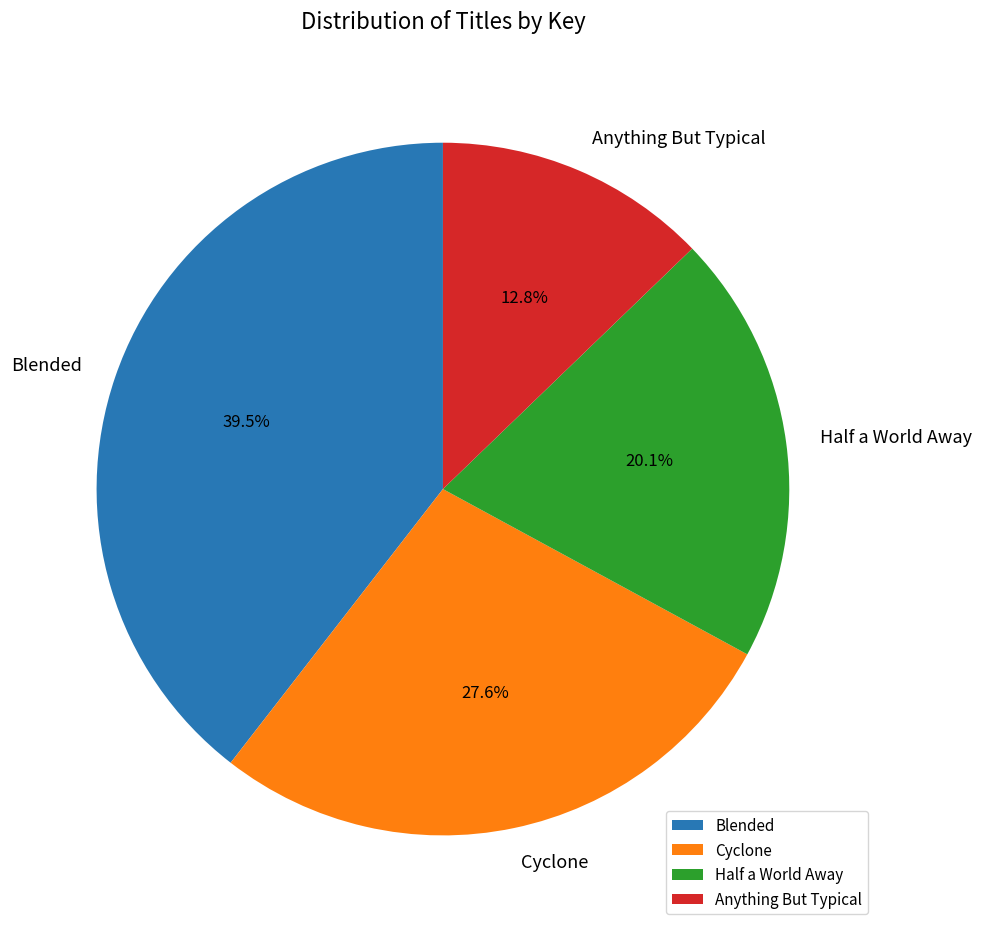

Rank the categories by value from lowest to highest.

Anything But Typical, Half a World Away, Cyclone, Blended